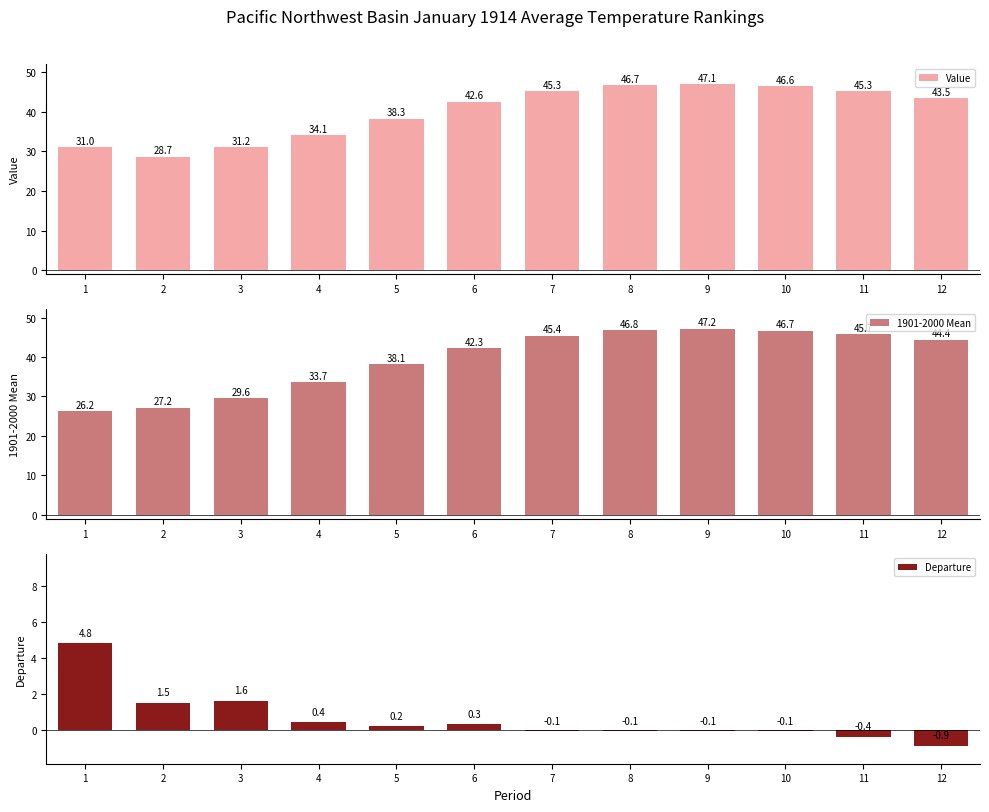

What is the value of the Departure bar at the 2nd from the left?

1.5